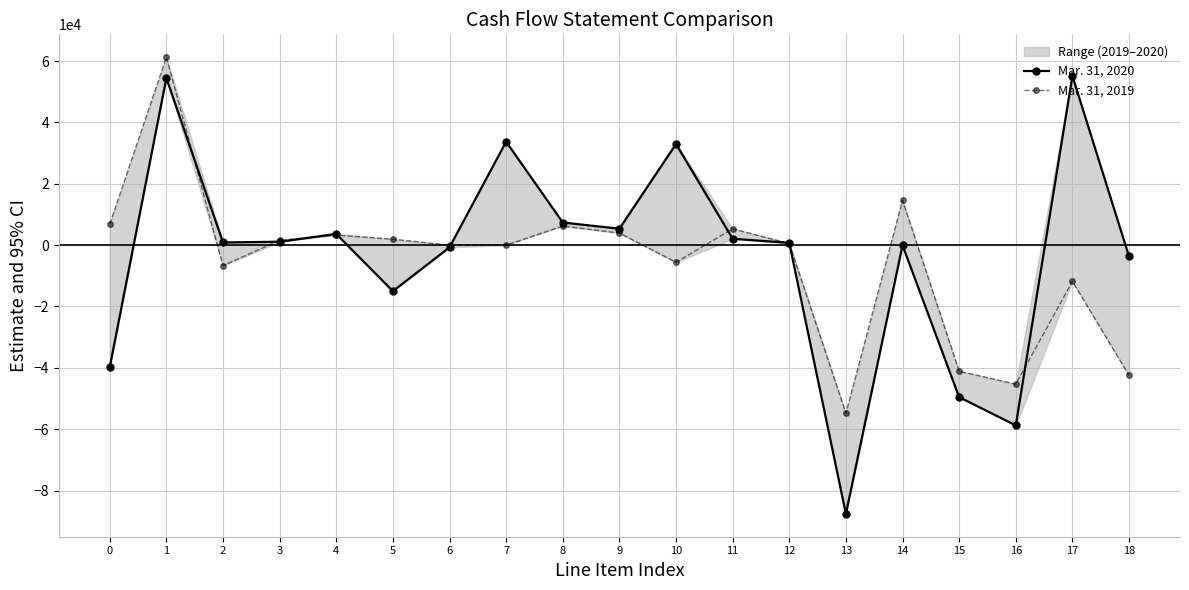

The value of Mar. 31, 2019 at 15 is -26334. True or false?

False